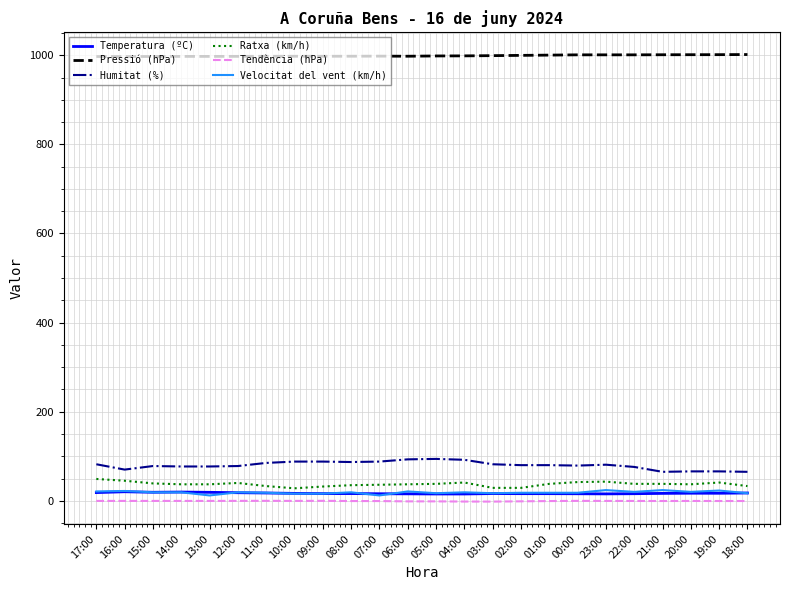

What is the sum of all Humitat (%) values?

1917.0